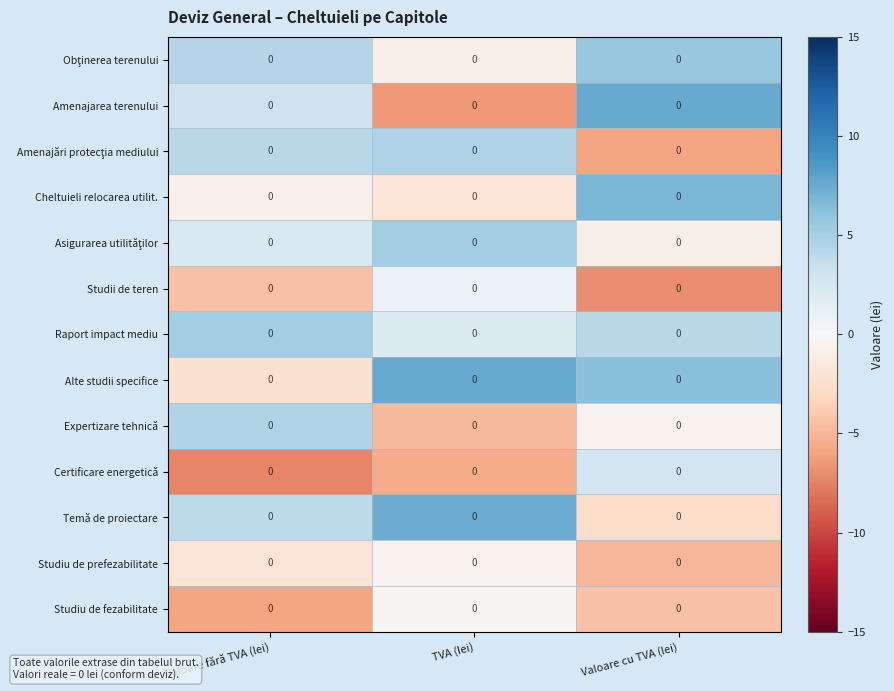

At which category is the sum across all series the highest?

Valoare cu TVA (lei)